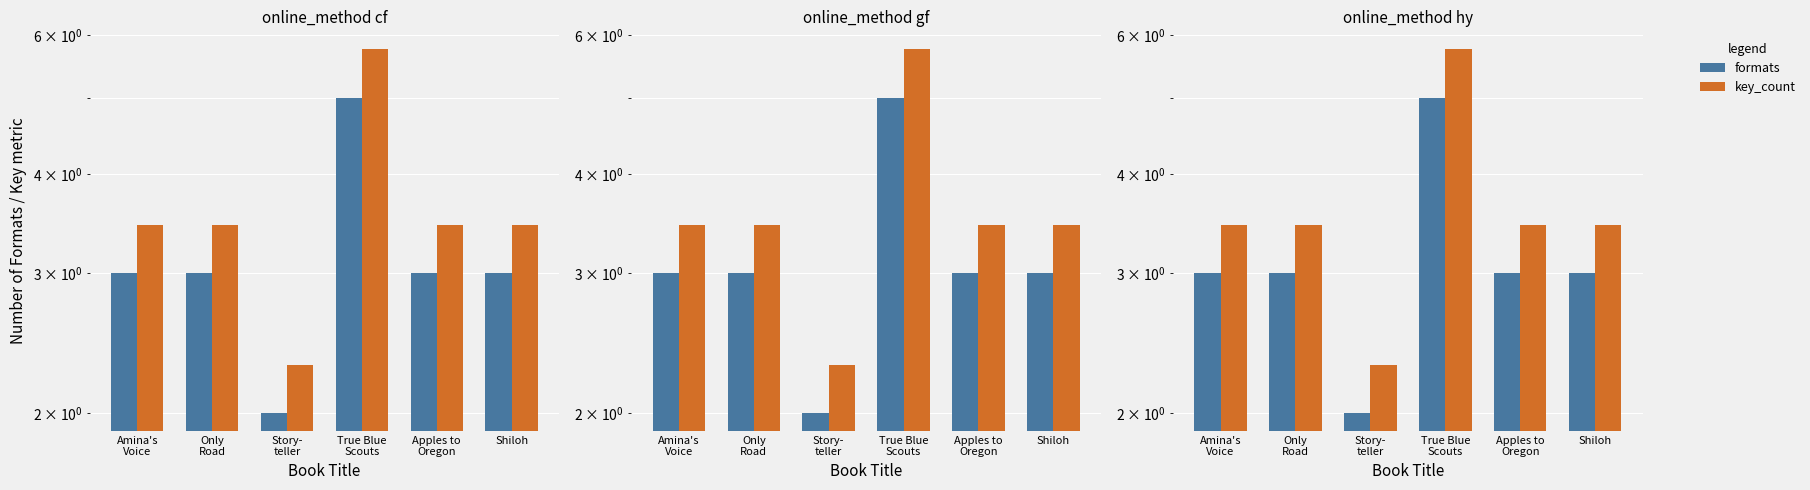

Reading left to right, transcribe all the data shown in this chart.

formats: 3.0	3.0	2.0	5.0	3.0	3.0
key_count: 3.4	3.4	2.3	5.8	3.4	3.4